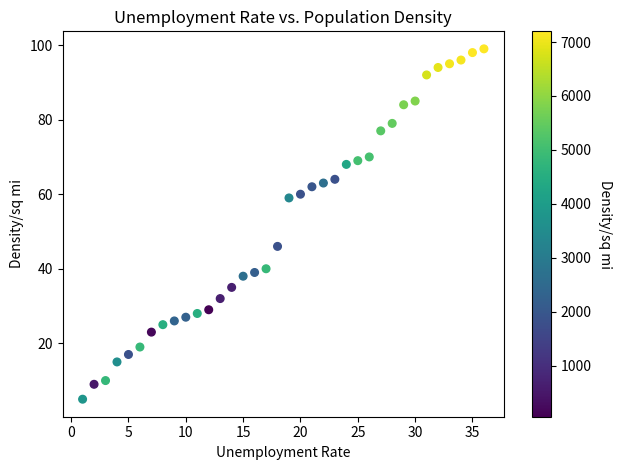

What is the range of Y values (max minus min)?

94